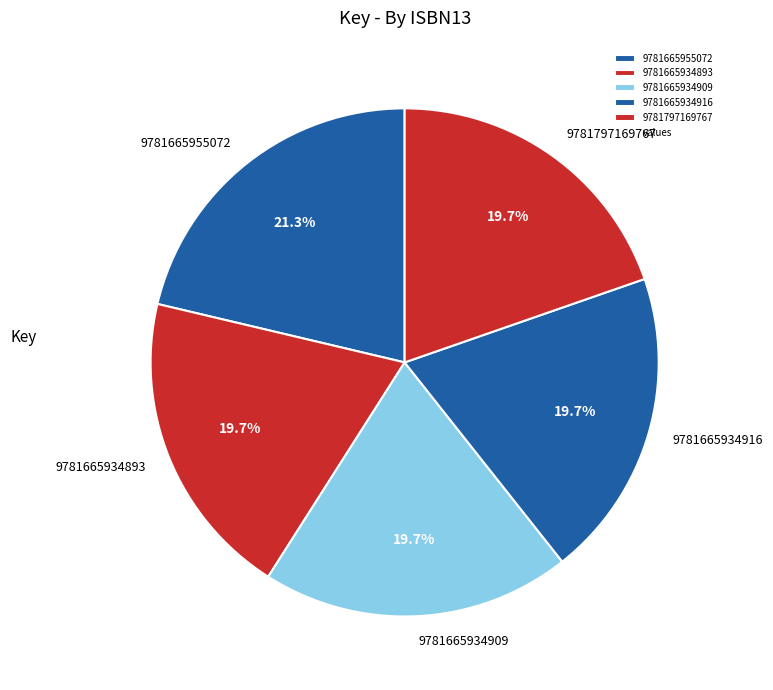

Is there any slice that represents more than half of the pie?

No